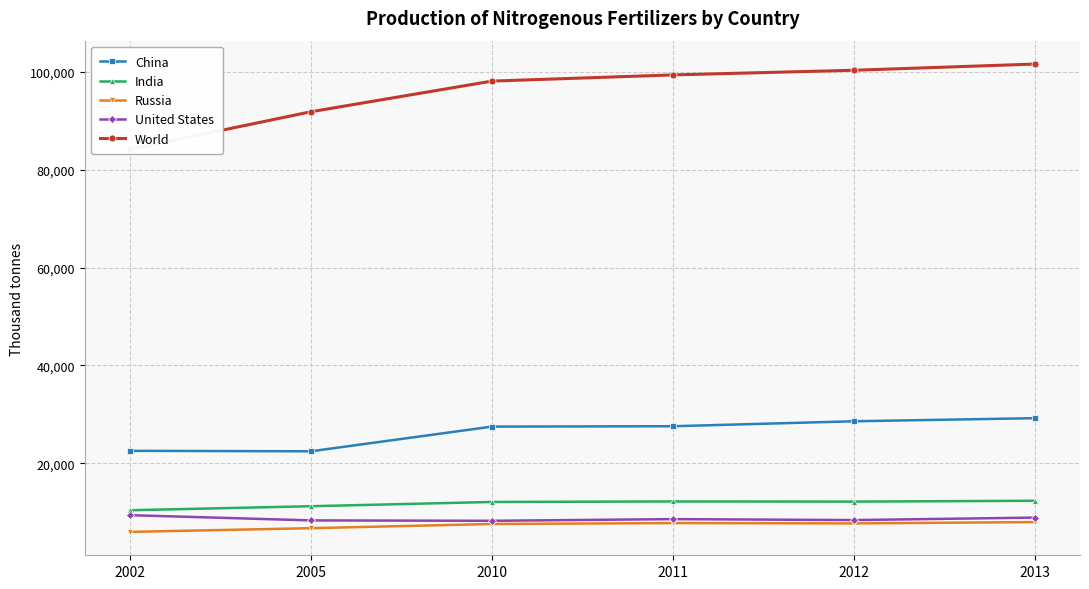

Which series has the widest spread of values?

World